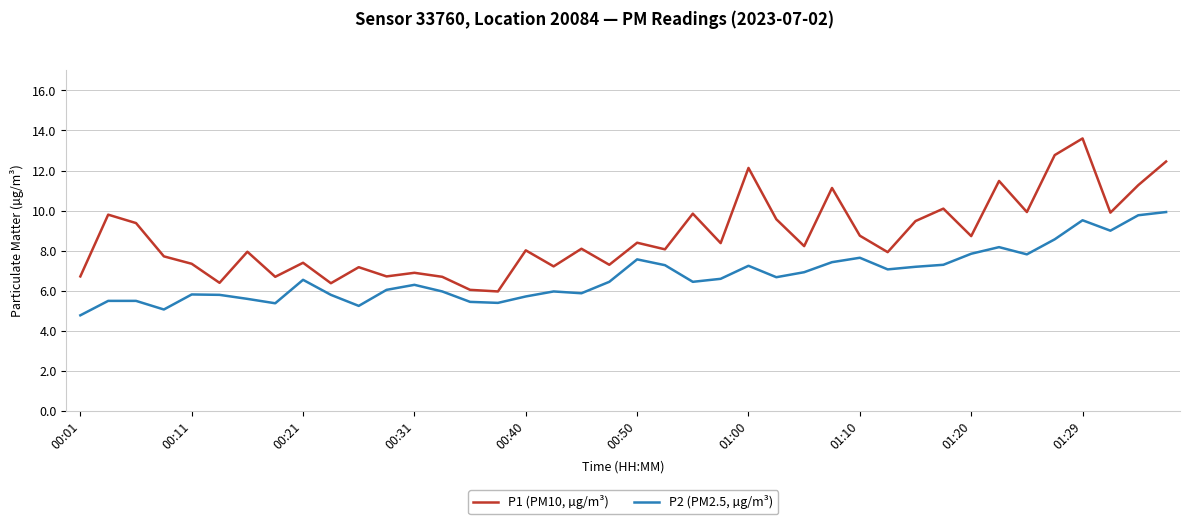

Does the chart display data point markers on the line(s)?

No